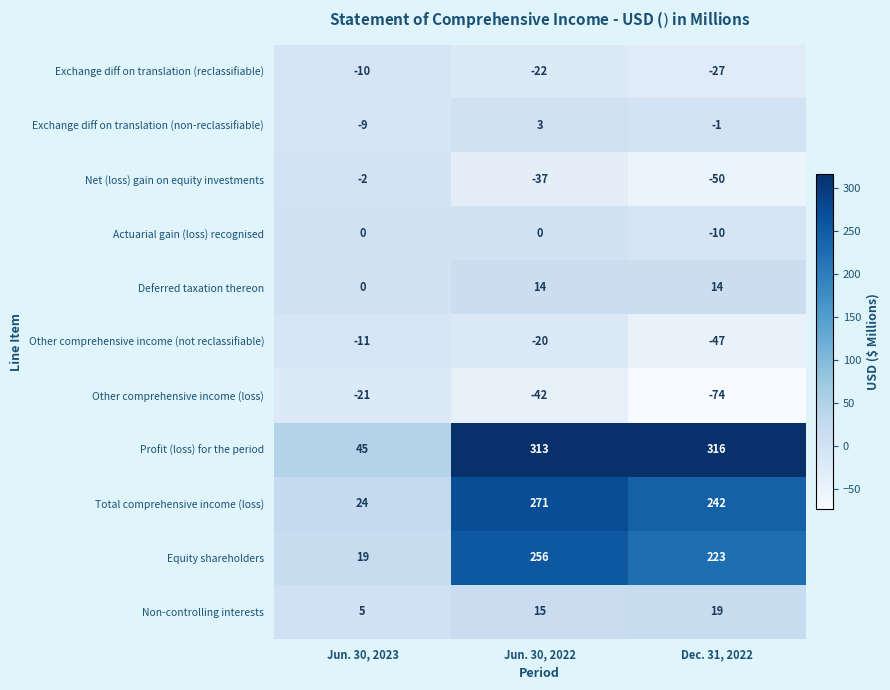

Is it true that Deferred taxation thereon equals -8 at Jun. 30, 2023?

False